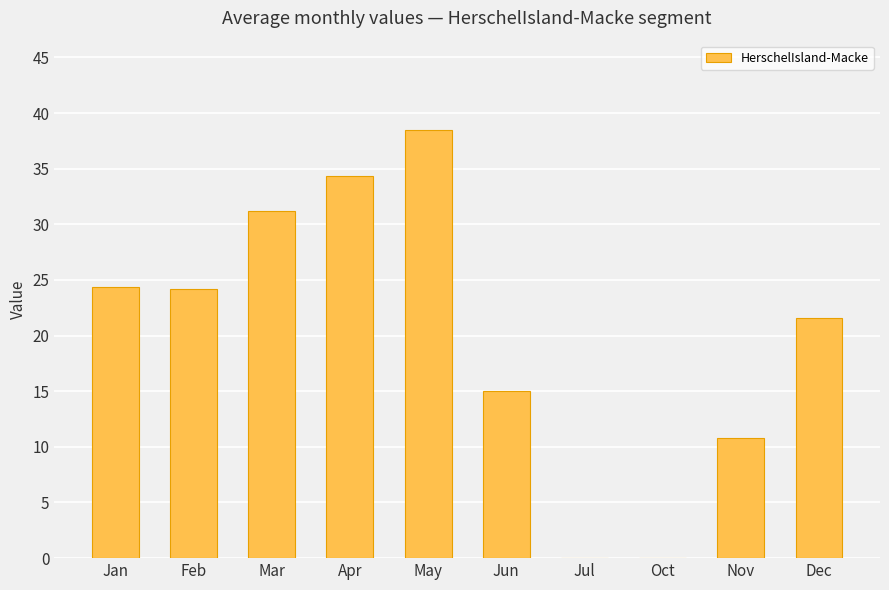

At which category does the chart reach its peak across all series?

May